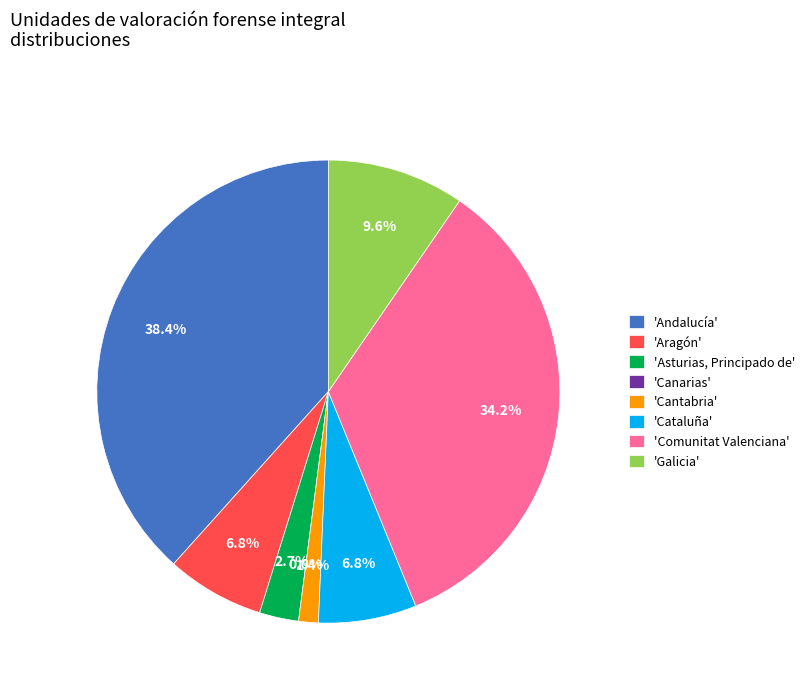

Is there a majority slice in this chart?

No